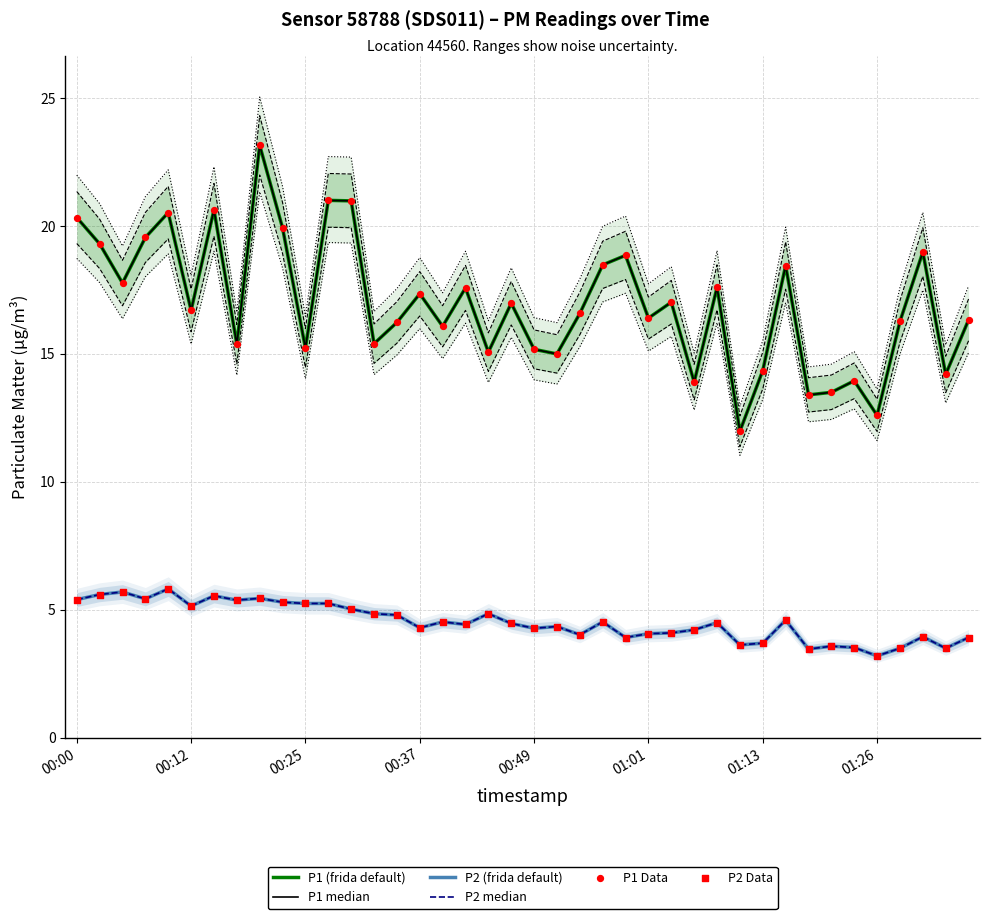

What is the total value across all series at 11?

78.8